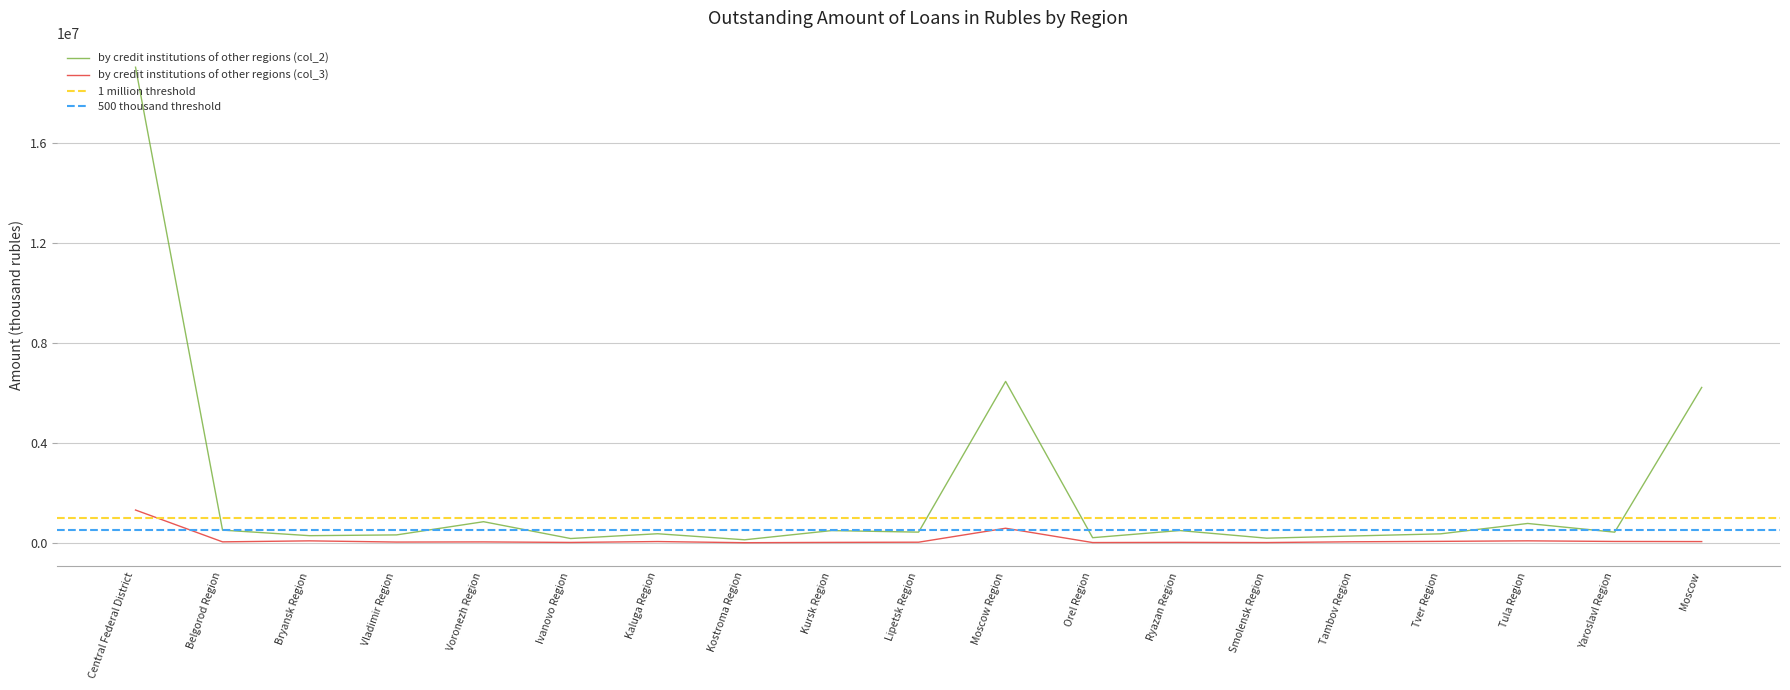

What is the greatest value displayed?

19043893